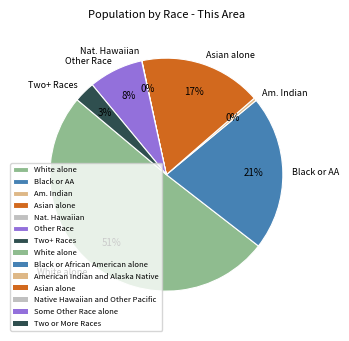

Which slice is the largest?

White alone